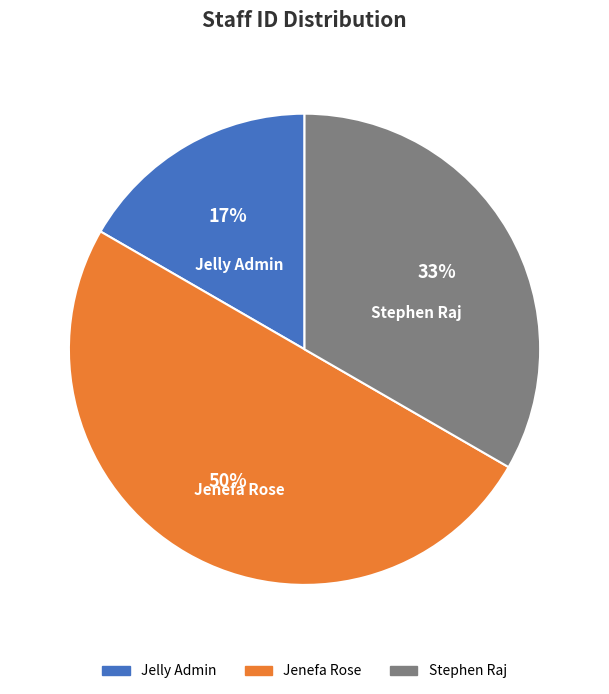

To the nearest percent, what percentage of the pie is Stephen Raj?

33%